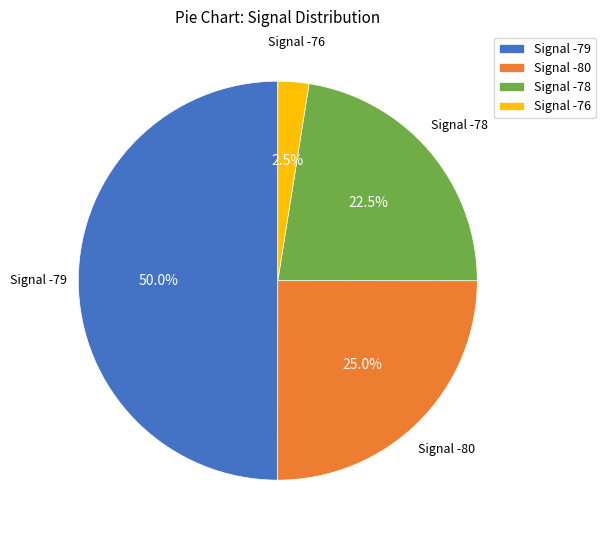

What percentage is NOT represented by Signal -76?

97.5%